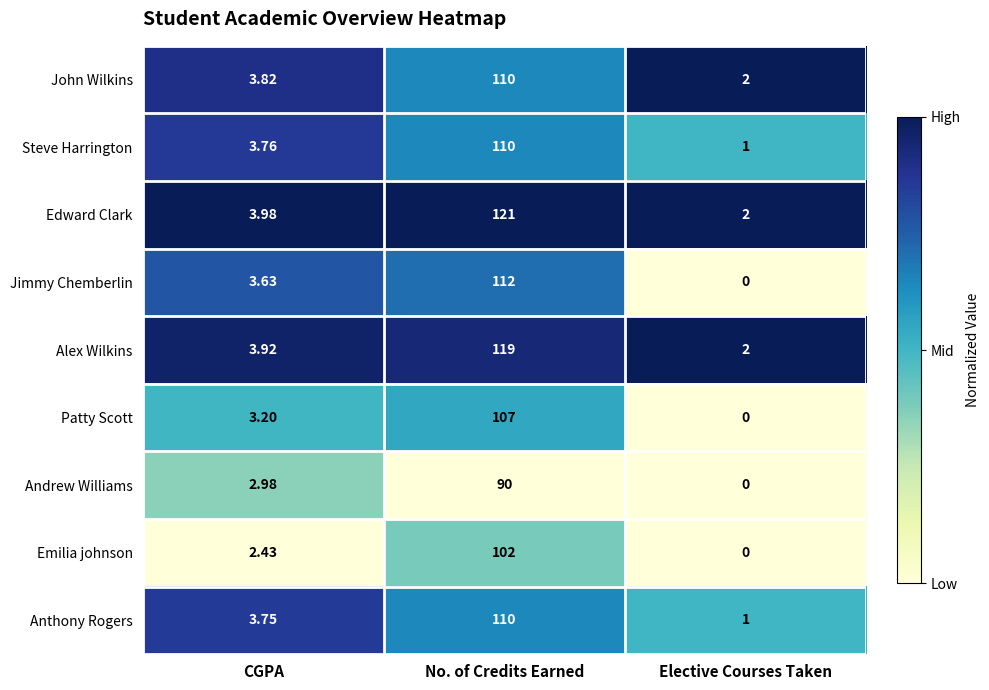

At how many categories does at least one series exceed 0?

3